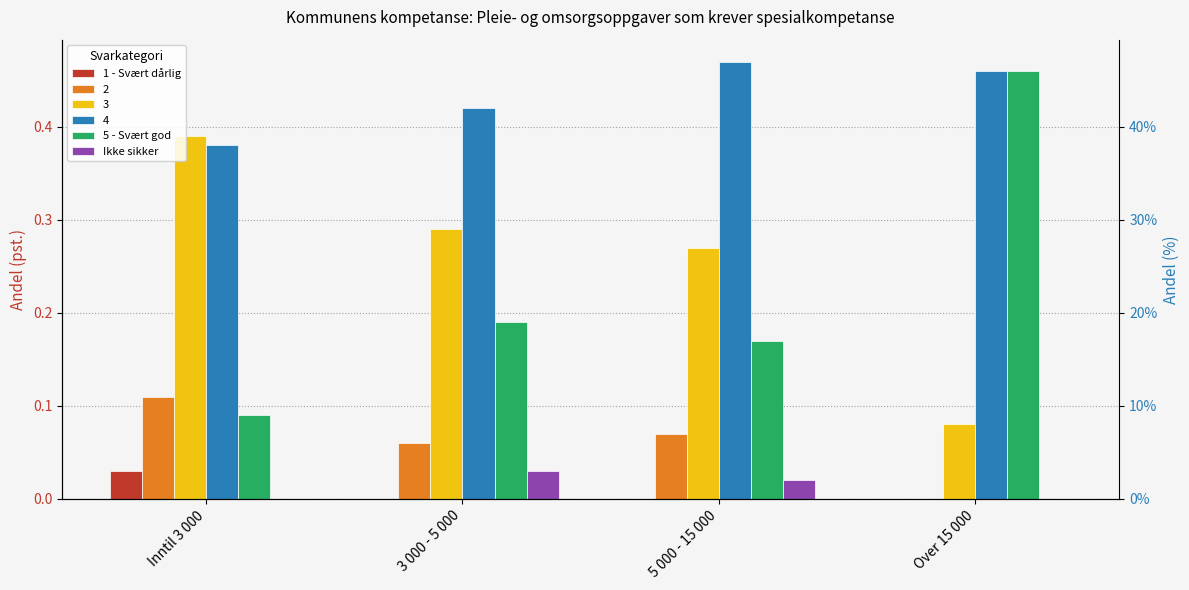

List the labels in order of 5 - Svært god value, largest first.

Over 15 000, 3 000 - 5 000, 5 000 - 15 000, Inntil 3 000